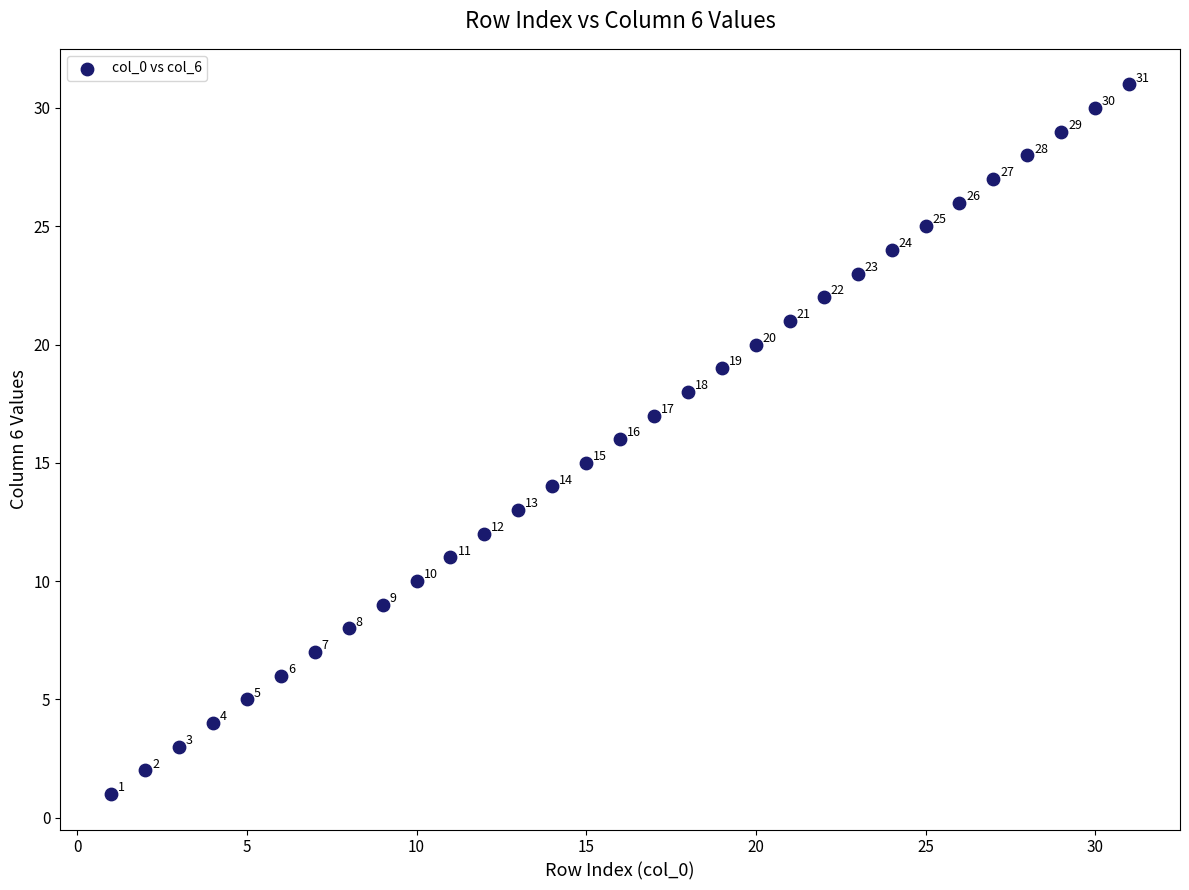

What is the range of X values (max minus min)?

30